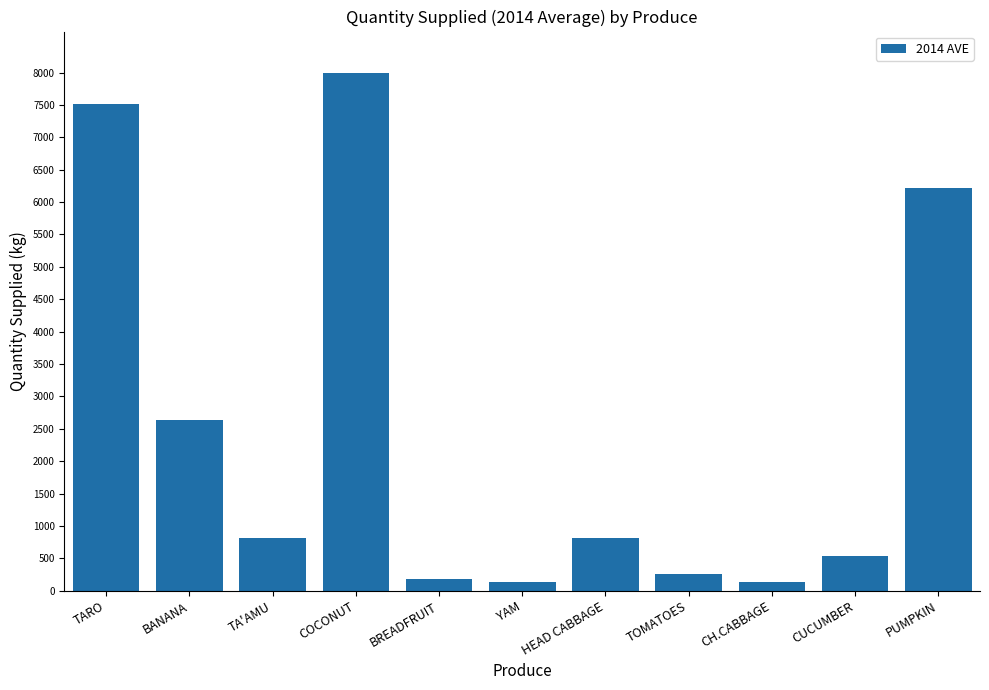

What is the minimum value shown in the chart?

129